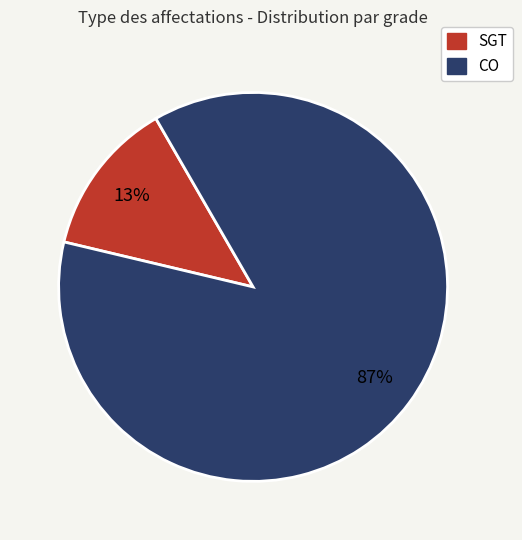

Which category has the biggest portion of the pie?

CO